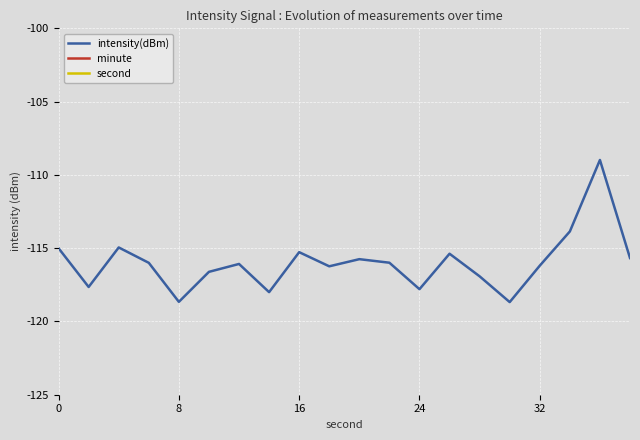

How many lines are shown in the chart?

3